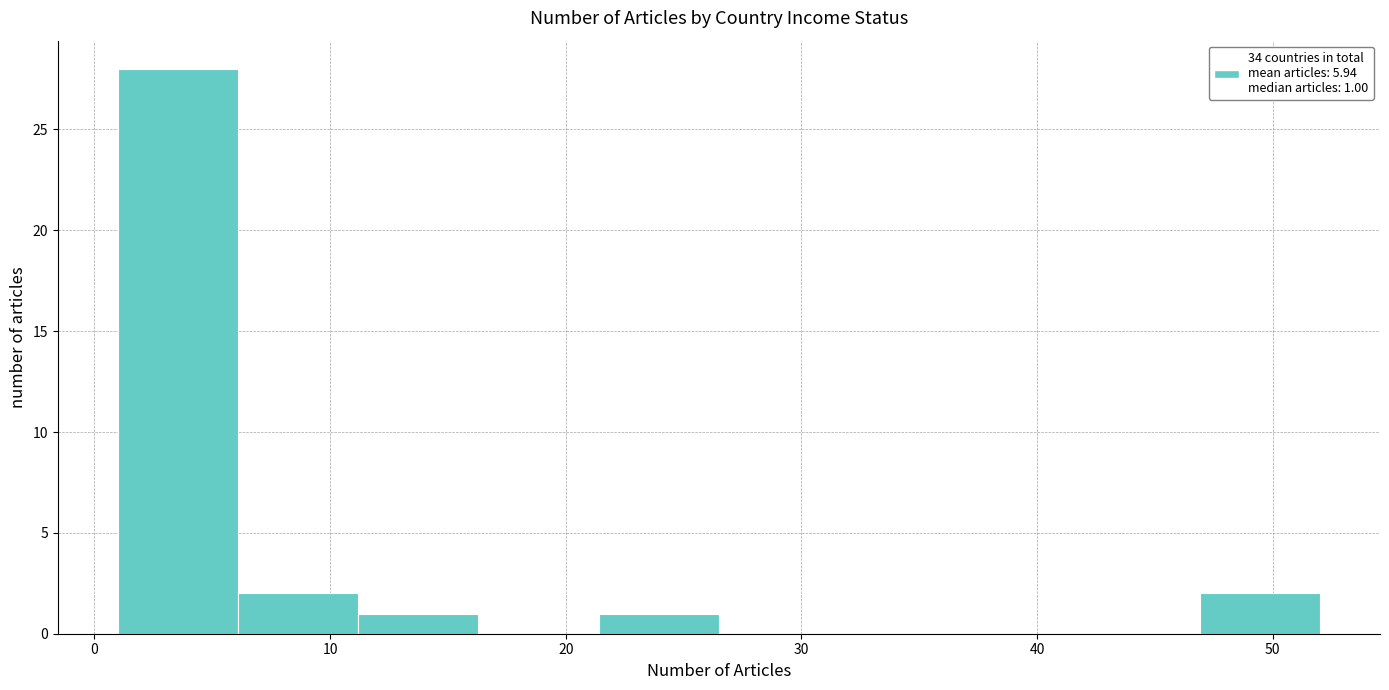

Over which range of the x-axis is the bar tallest?

1.0 to 6.1